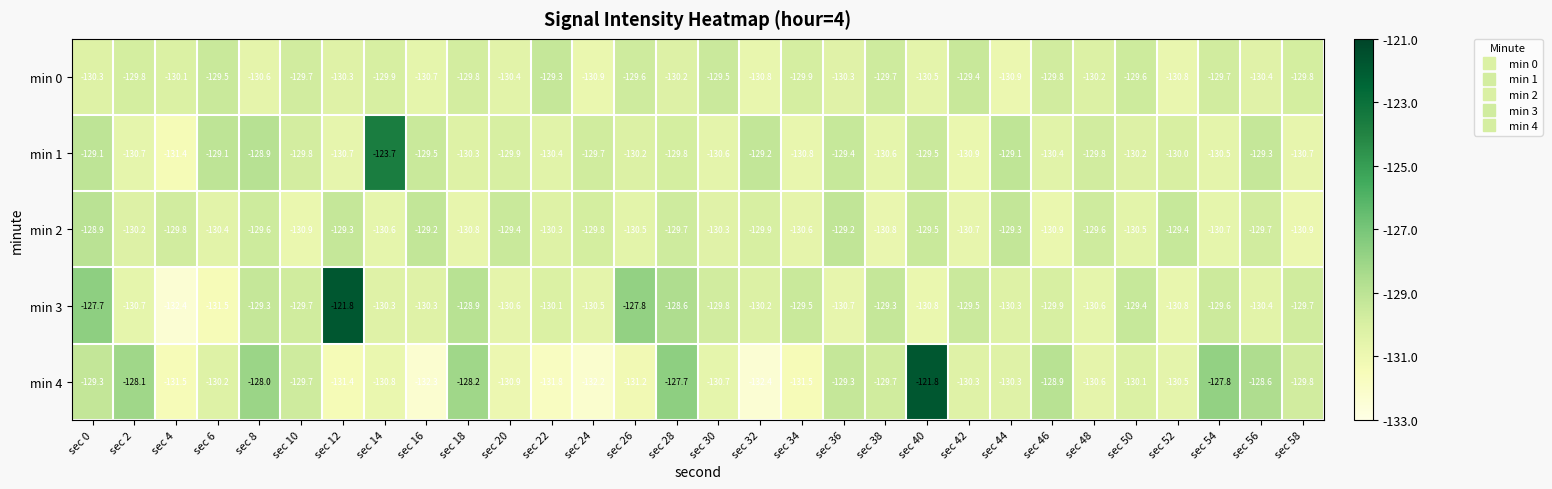

Which series changed the most between sec 24 and sec 32?

min 1